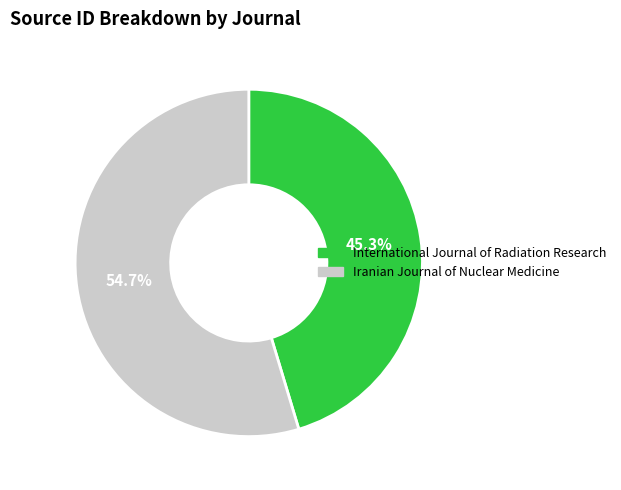

To the nearest percent, what portion does International Journal of Radiation Research represent?

45%